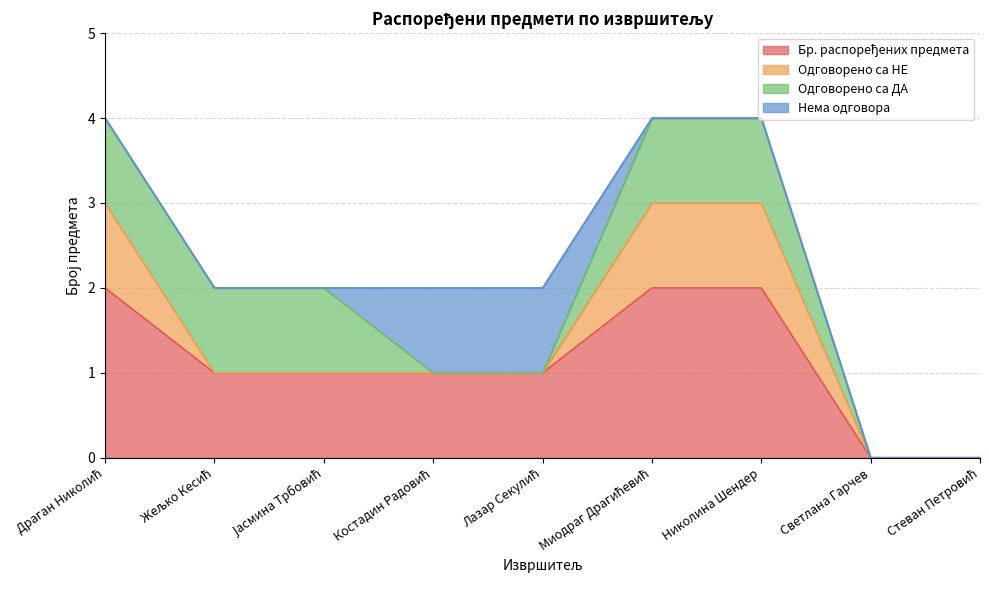

What is the greatest value displayed?

2